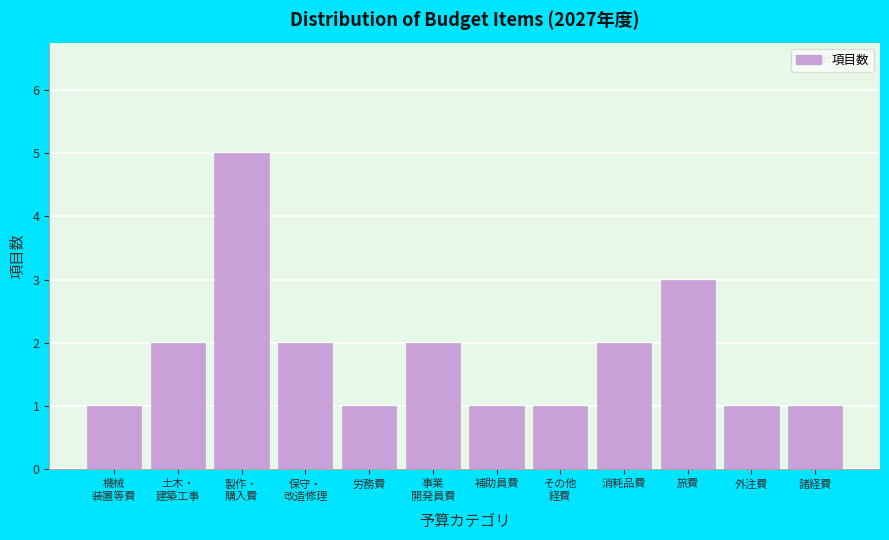

Reading left to right, extract all data points from this chart.

1	2	5	2	1	2	1	1	2	3	1	1